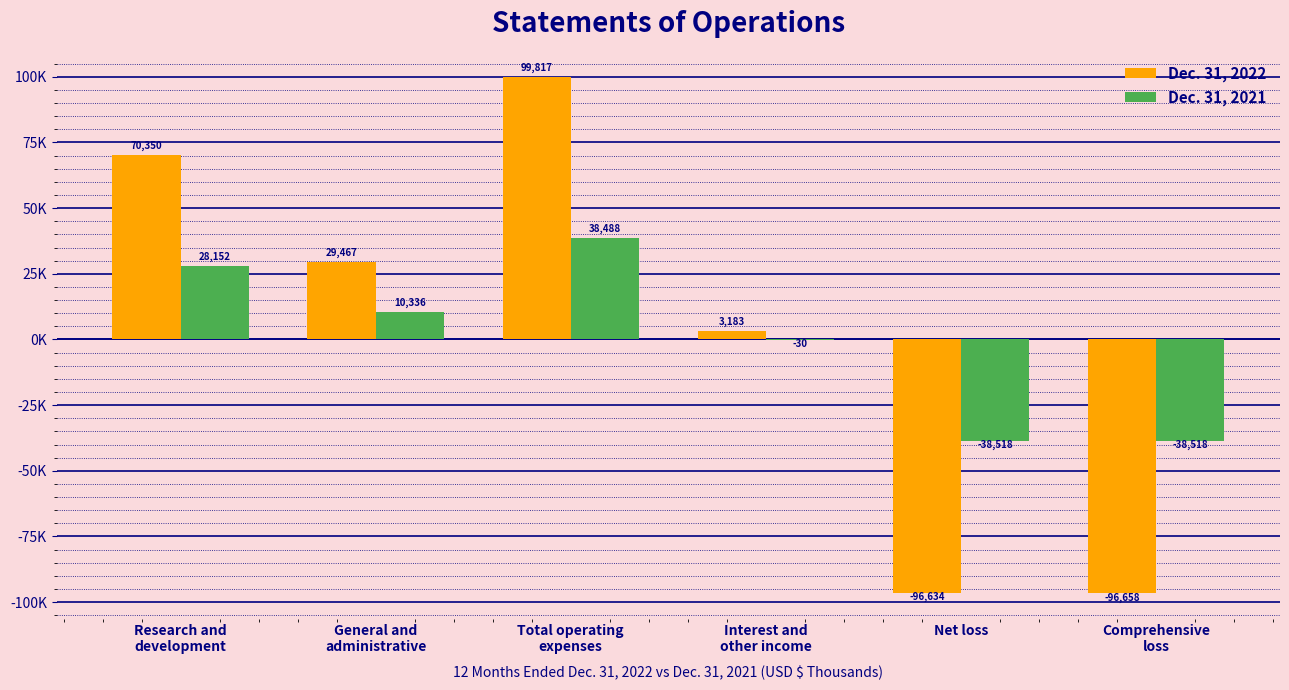

At how many categories does at least one series exceed 1685?

4